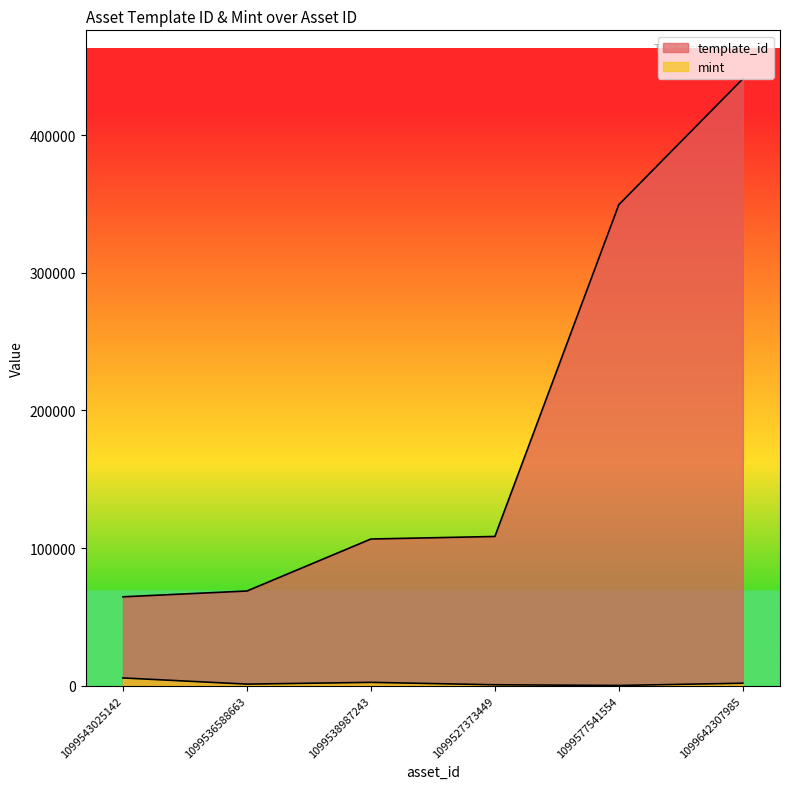

Reading left to right, list all the values displayed in this chart.

template_id: 1099543025142=64660	1099536588663=68874	1099538987243=106640	1099527373449=108484	1099577541554=349523	1099642307985=440886
mint: 1099543025142=5715	1099536588663=1234	1099538987243=2510	1099527373449=754	1099577541554=264	1099642307985=1897